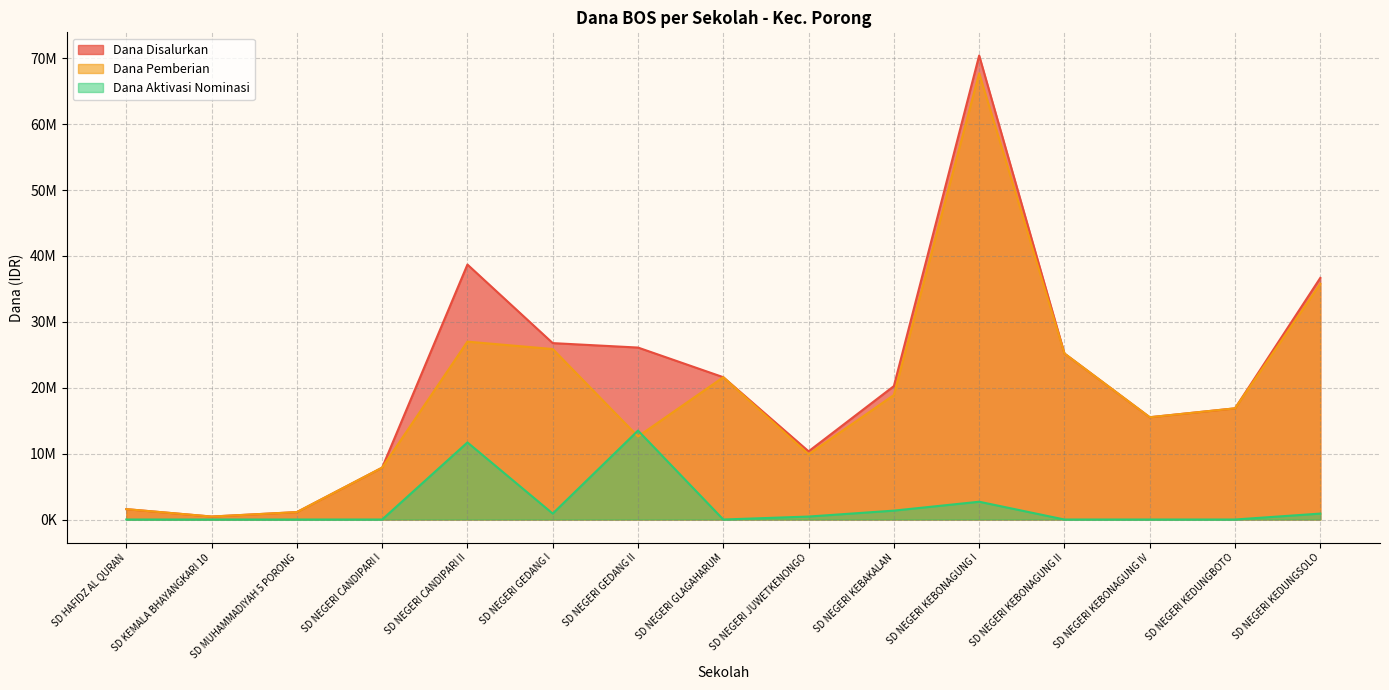

True or false: Dana Pemberian and Dana Disalurkan intersect in this chart.

False